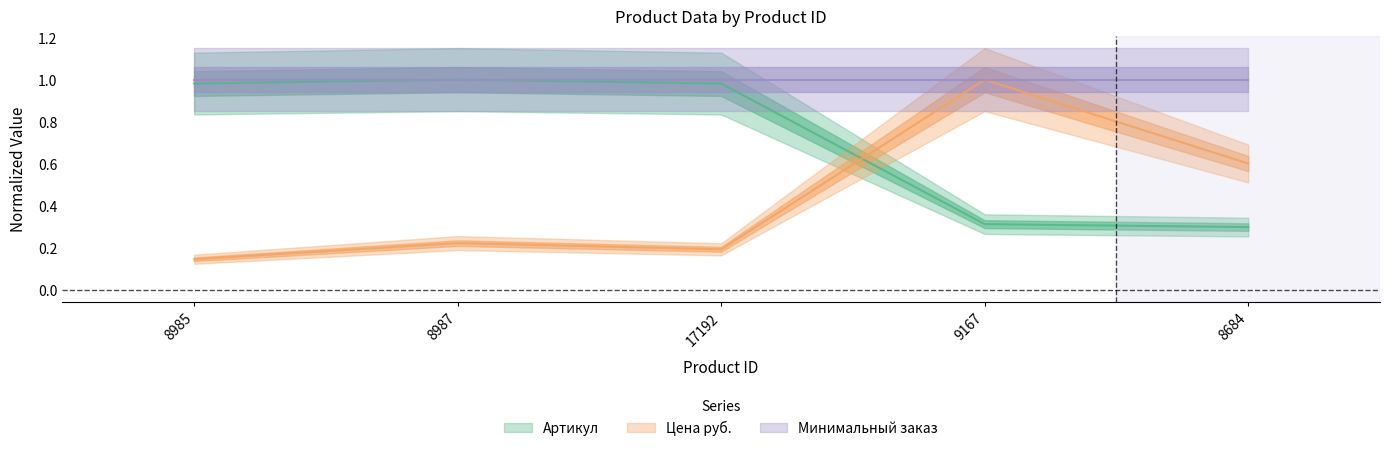

Which series has the widest spread of values?

Цена руб.